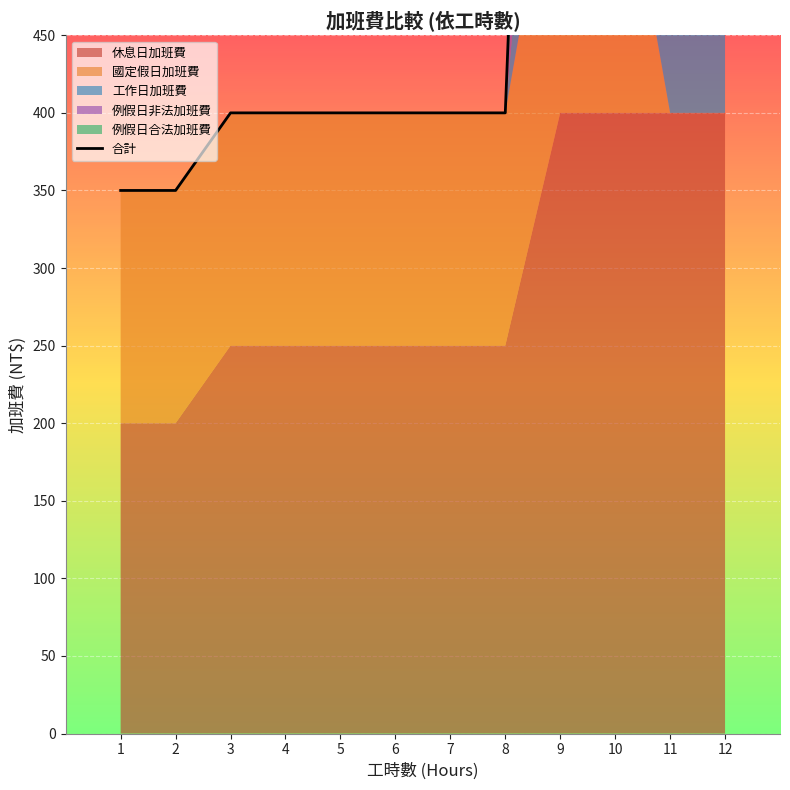

Where is the first local maximum?

9